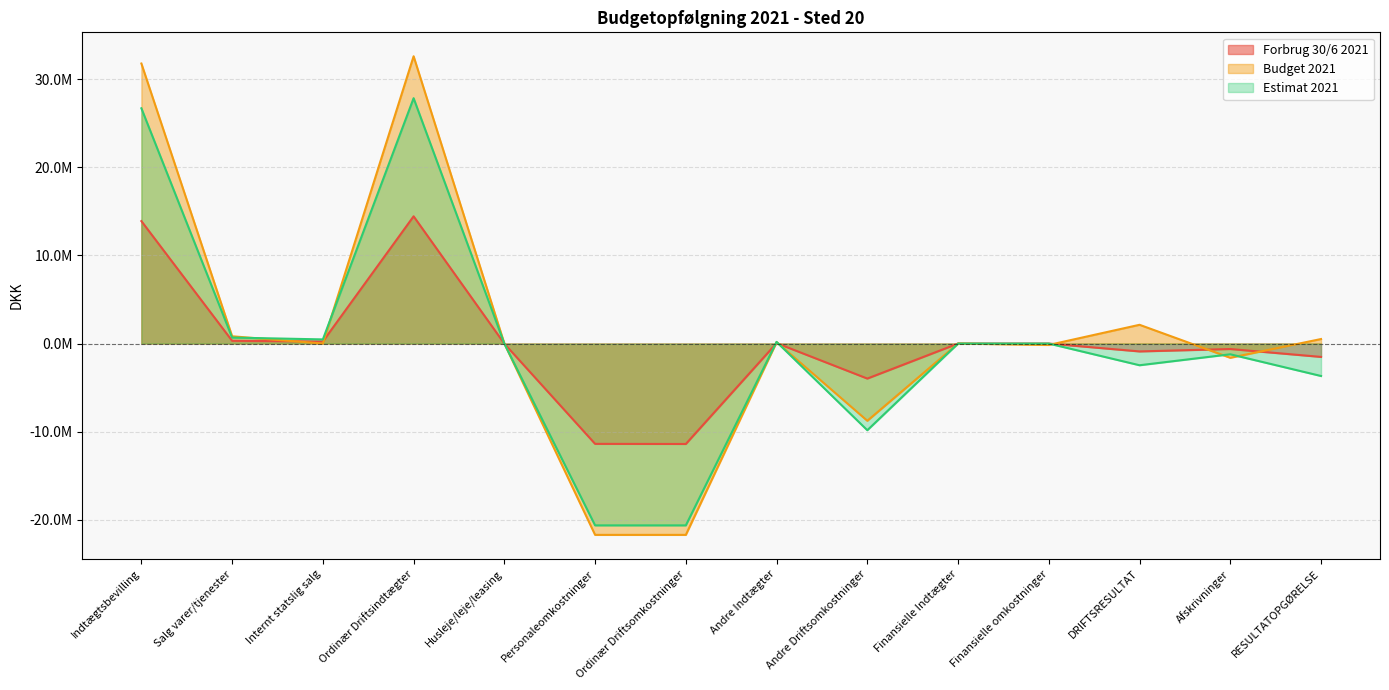

Which series ends up on top after the final intersection of Budget 2021 and Estimat 2021?

Budget 2021